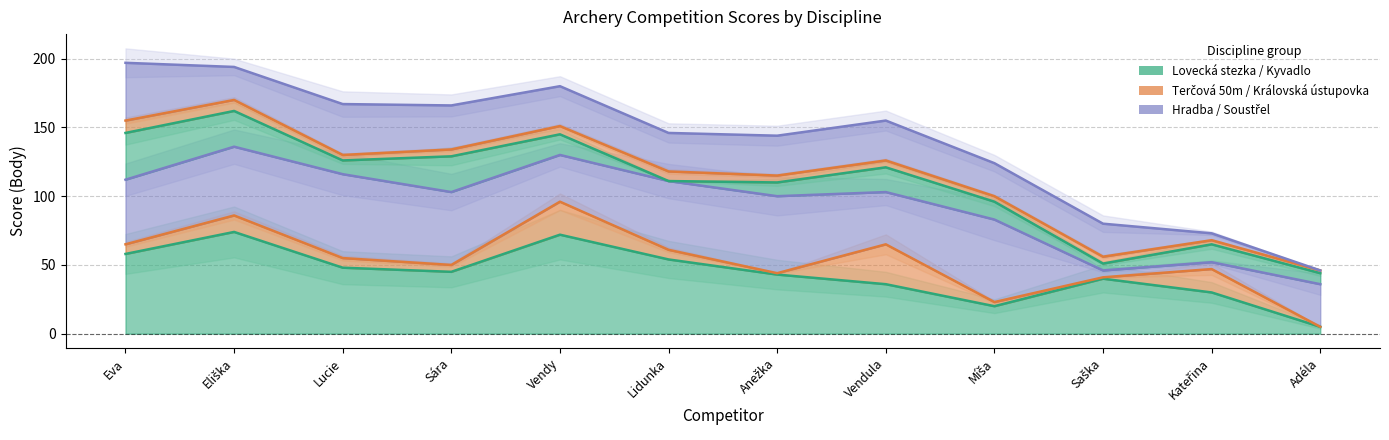

True or false: Královská ústupovka (col_10) and Kyvadlo (col_20) intersect in this chart.

False